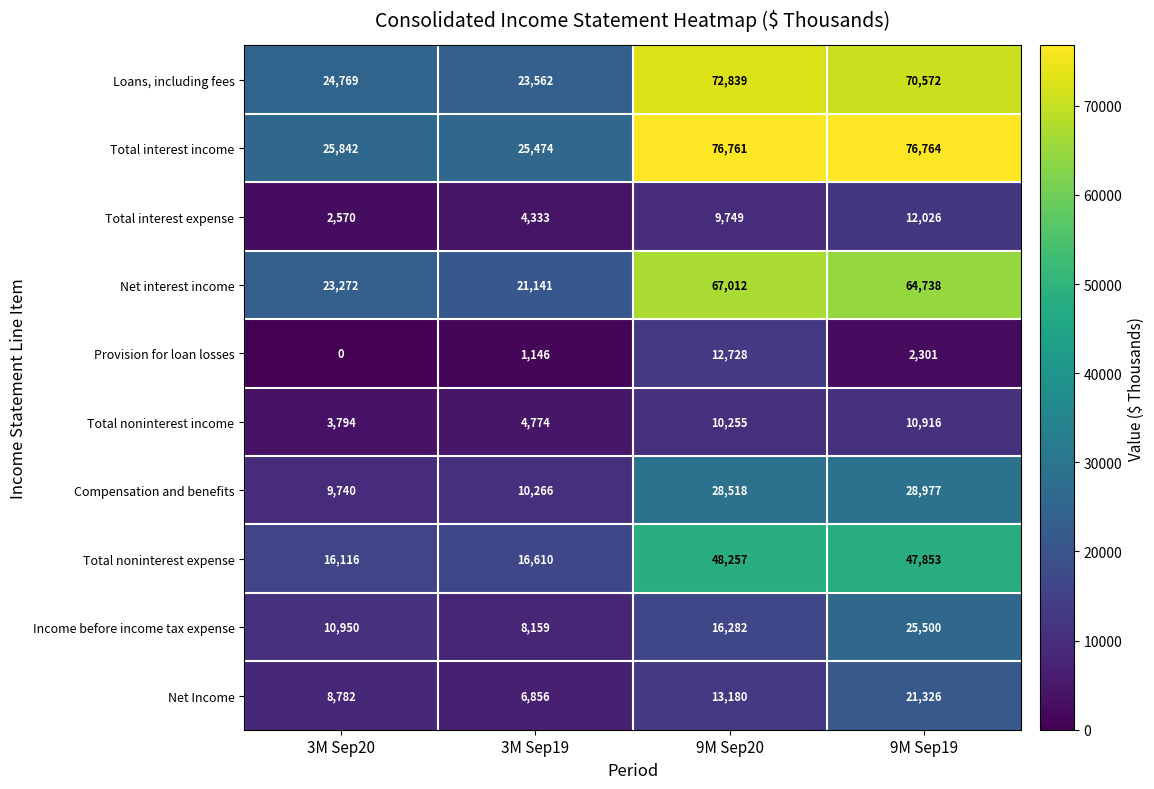

What is the minimum value for Total noninterest income?

3794